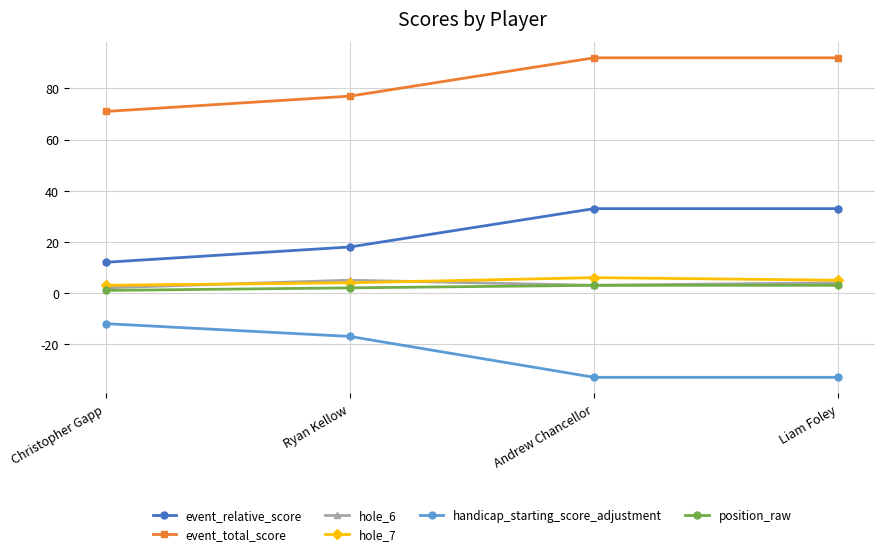

What is the label of the 3rd point from the left?

Andrew Chancellor